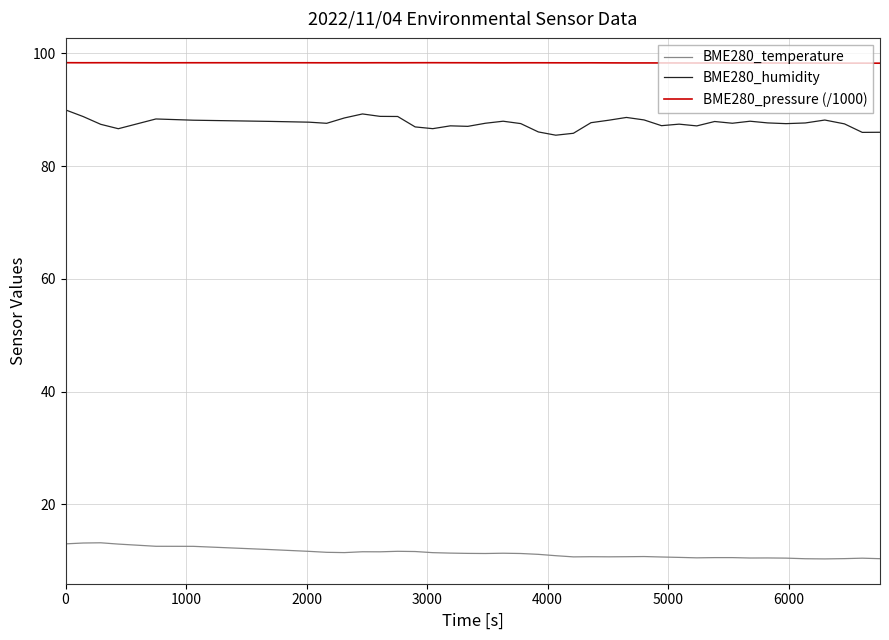

True or false: BME280_temperature and BME280_pressure (/1000) cross at least once.

False